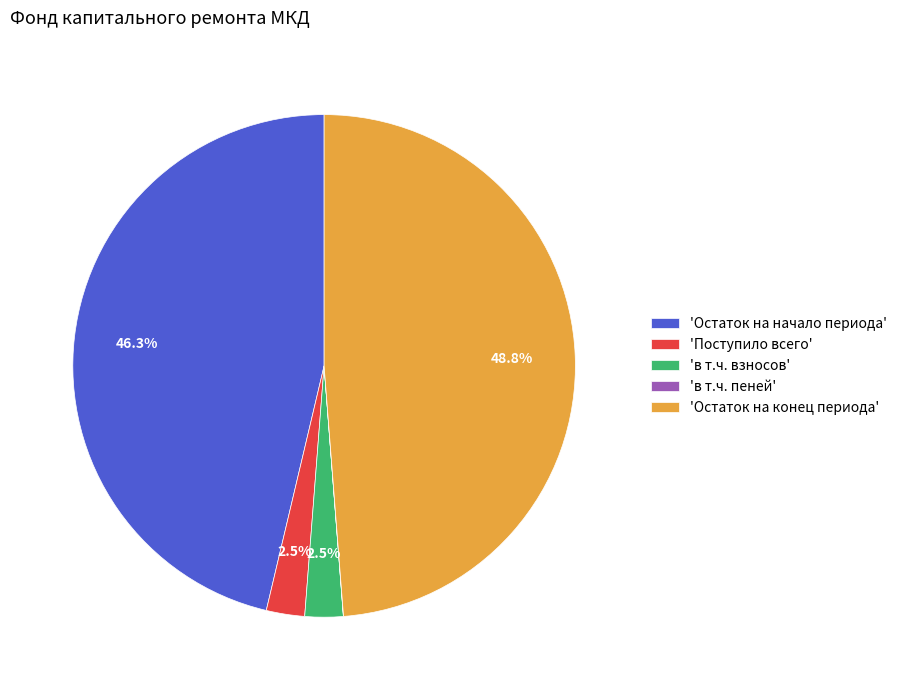

Which category has the biggest portion of the pie?

'Остаток на конец периода'